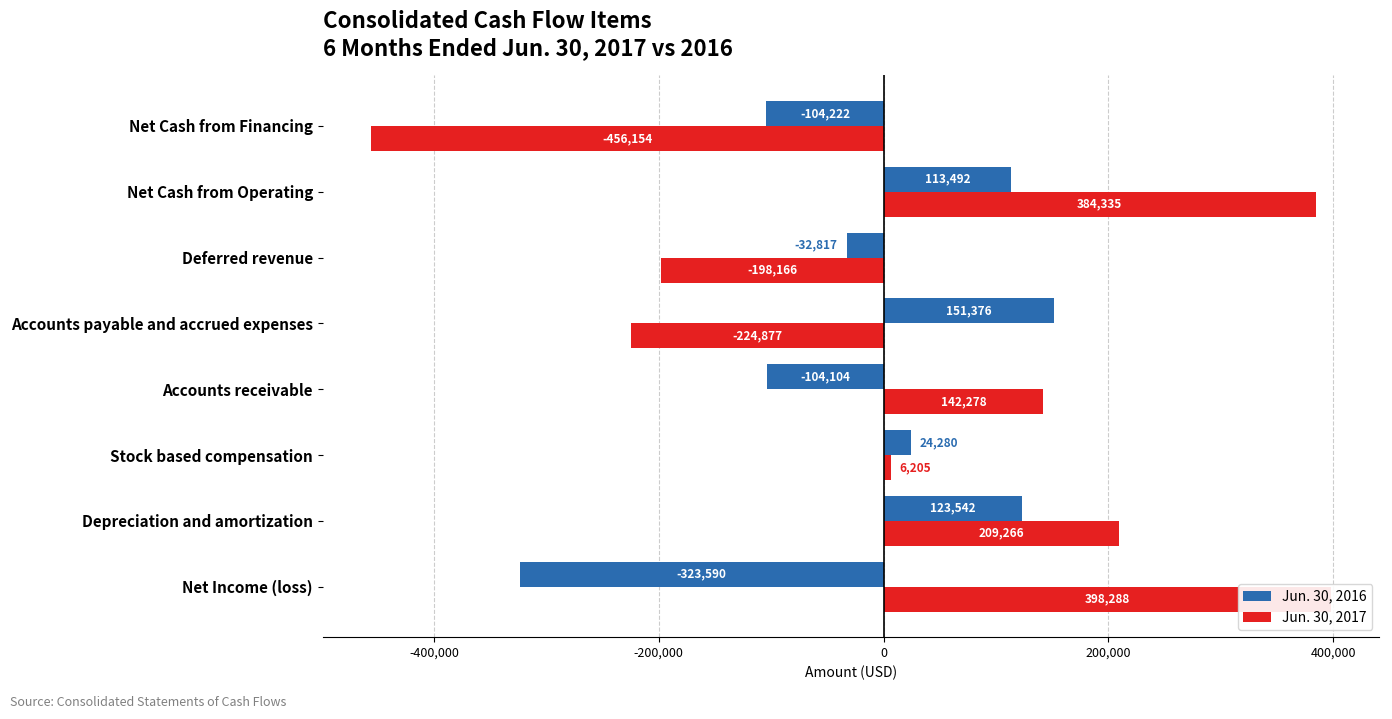

How many negative values does the Jun. 30, 2017 series have?

3